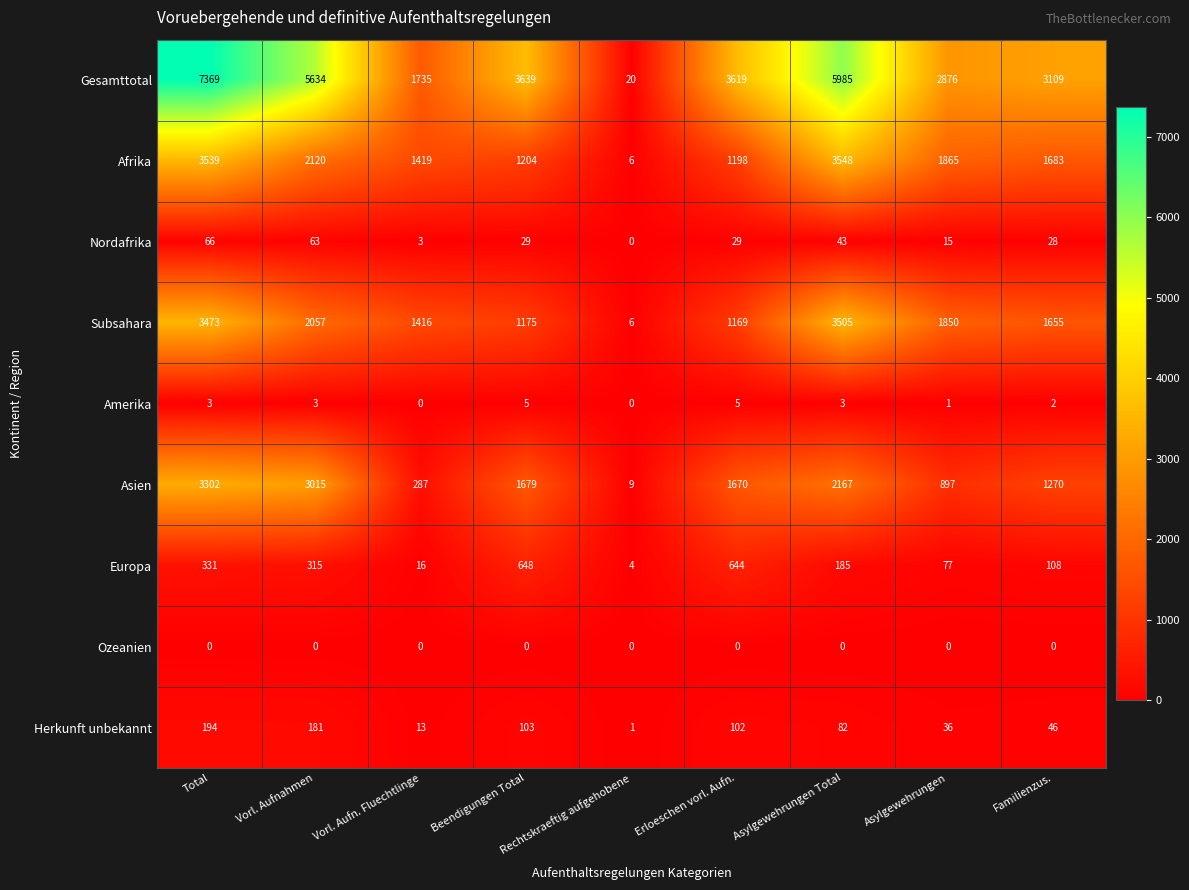

What is the maximum value for Afrika?

3548